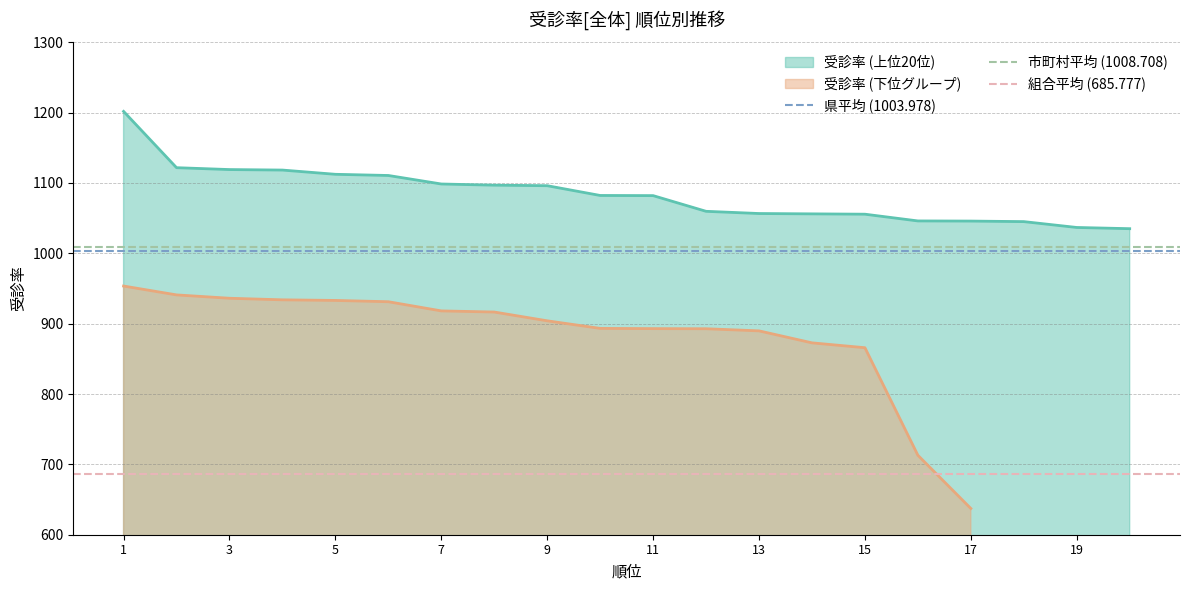

The value of 受診率 (上位20位) at 19 is 1818.6. True or false?

False